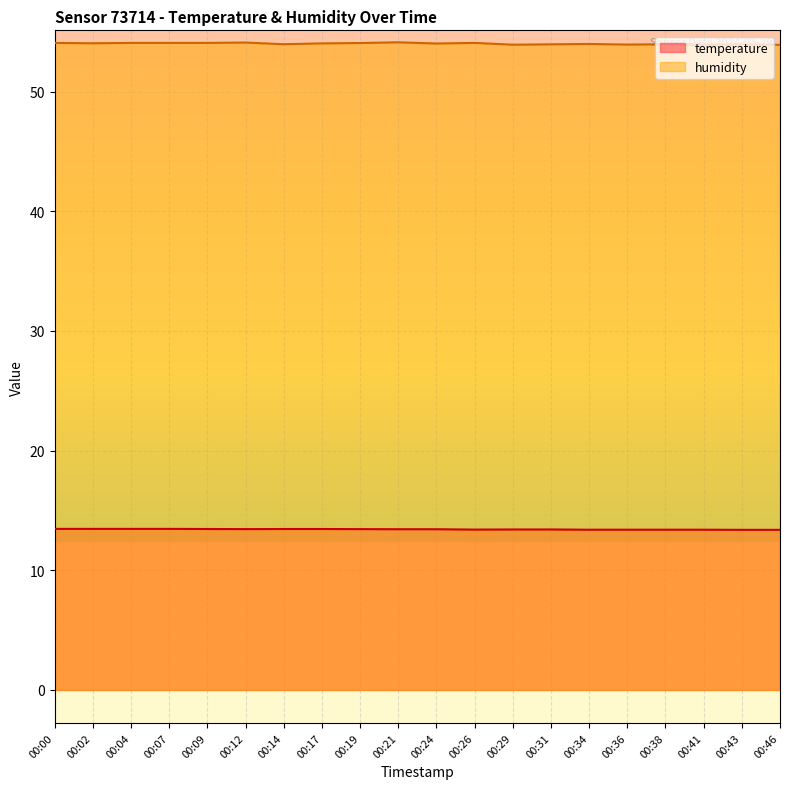

True or false: temperature and humidity intersect in this chart.

False